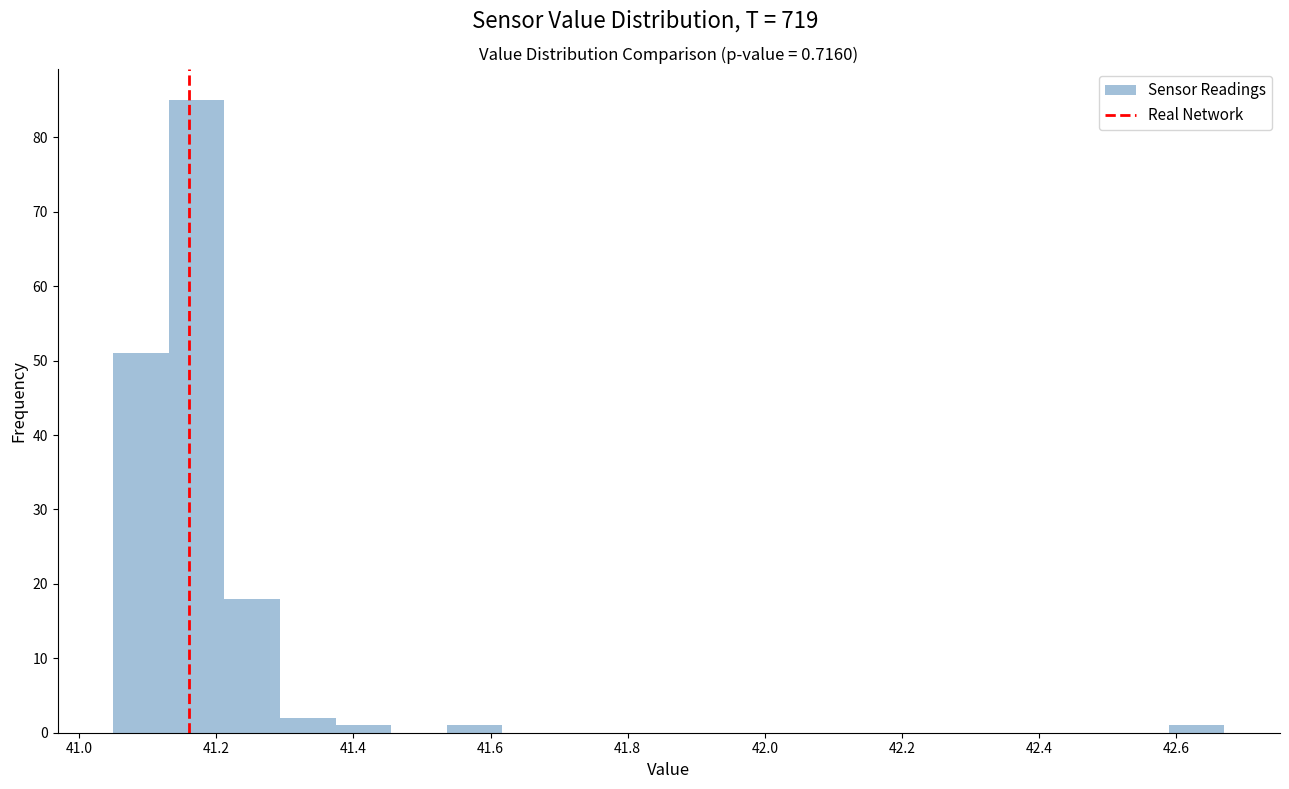

Which range on the x-axis has the tallest bar?

41.14 to 41.22